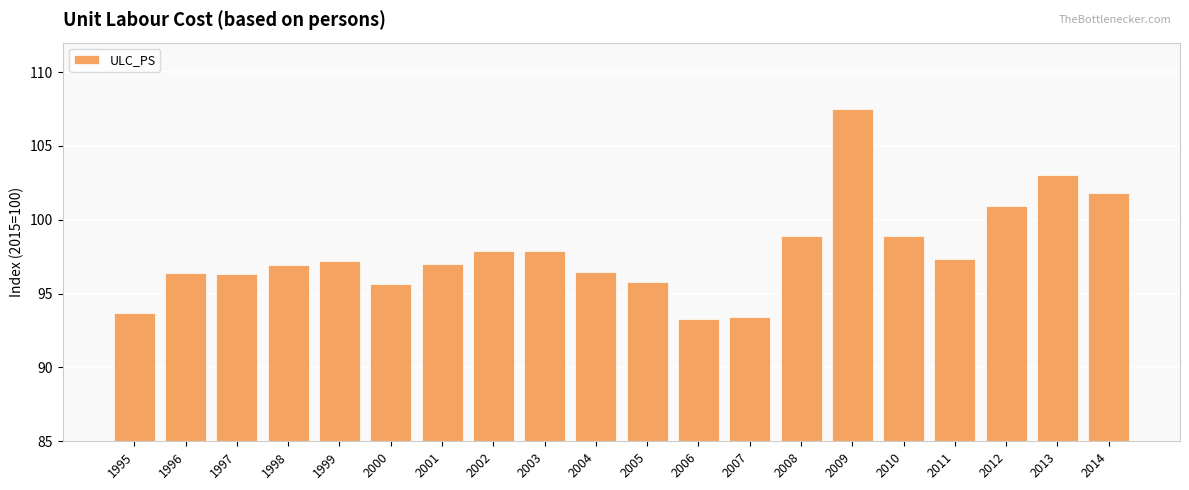

What is the value of the 14th bar from the left?

98.9